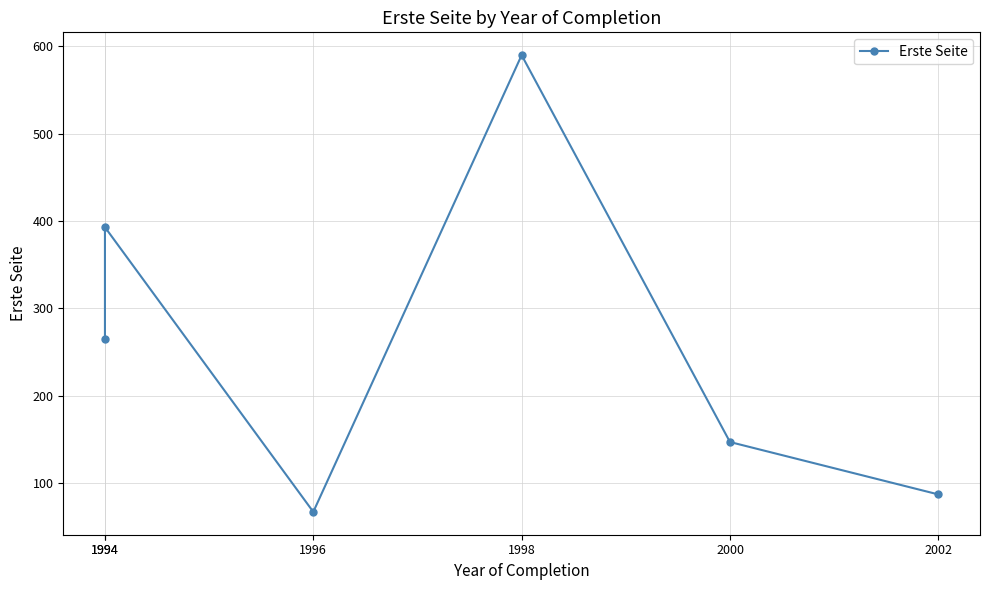

What is the sum of the values at 2002 and 1994?

352